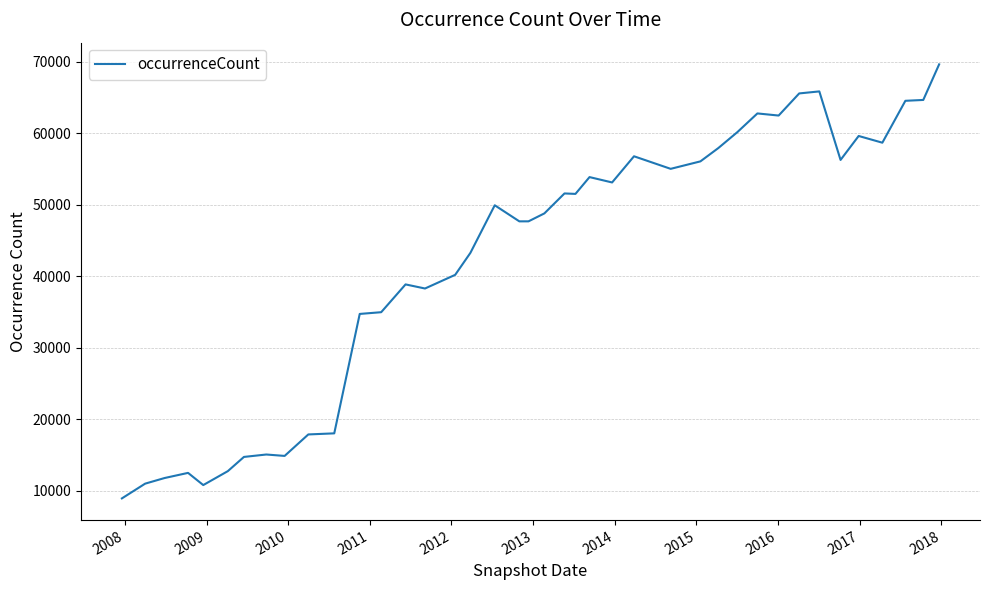

What is the minimum value shown in the chart?

8908